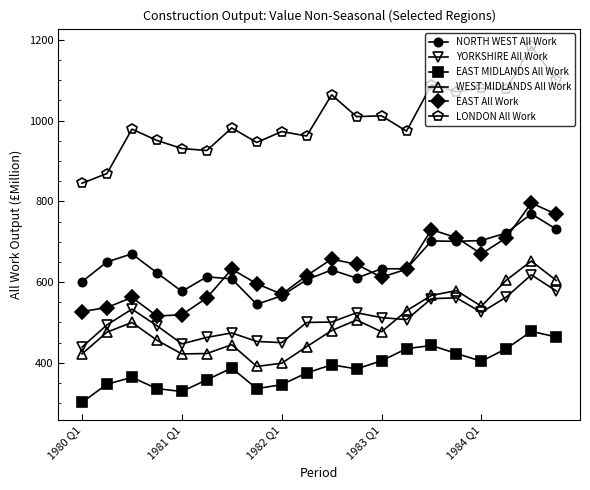

True or false: EAST MIDLANDS All Work and YORKSHIRE All Work cross at least once.

False